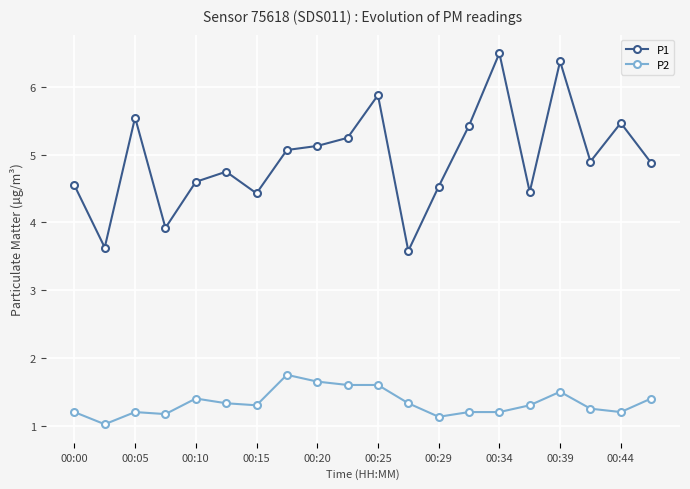

What is the greatest value displayed?

6.5